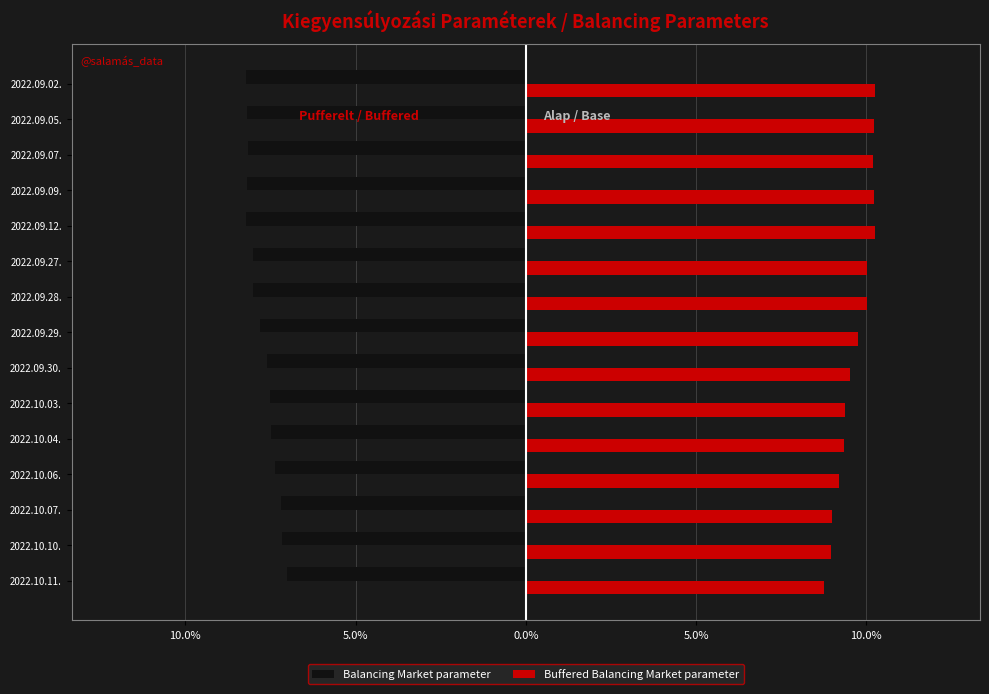

What are all the series names shown in the legend?

Balancing Market parameter, Buffered Balancing Market parameter